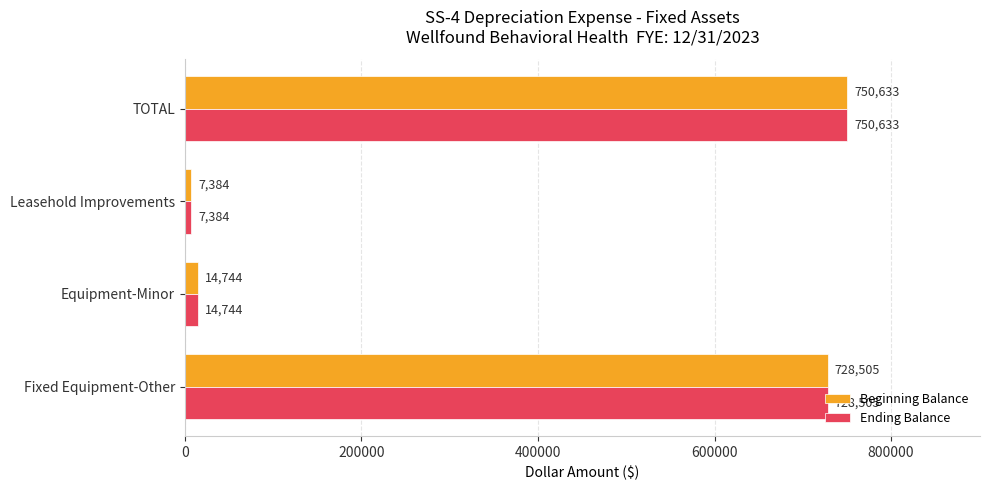

What are all the series names shown in the legend?

Beginning Balance, Ending Balance